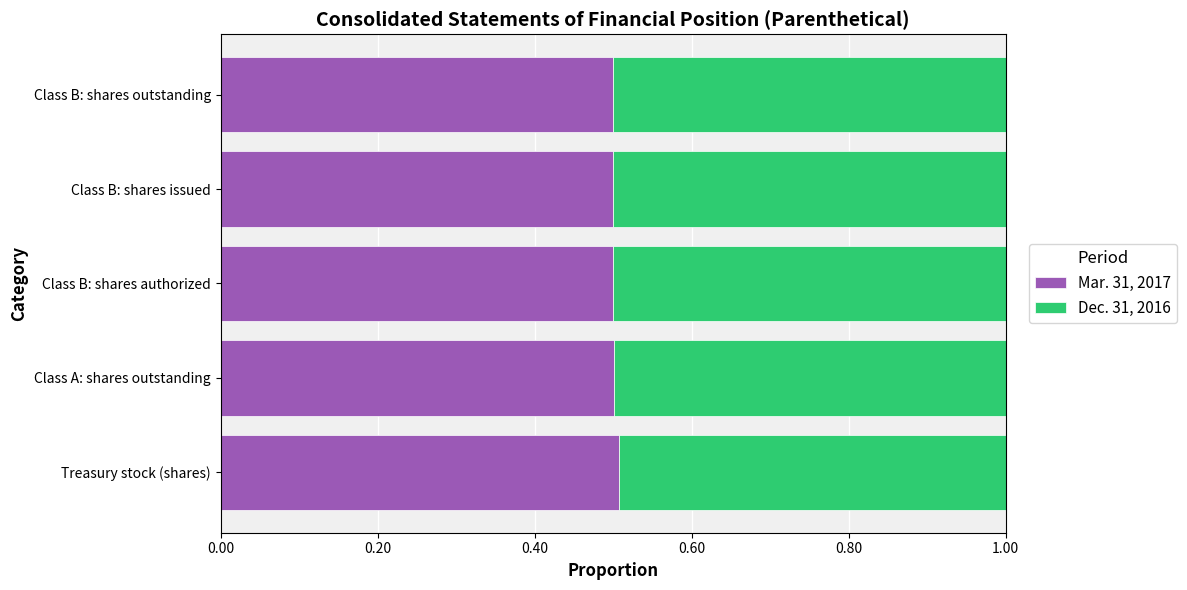

The Mar. 31, 2017 series shows 0.5 at Class B: shares authorized. True or false?

True